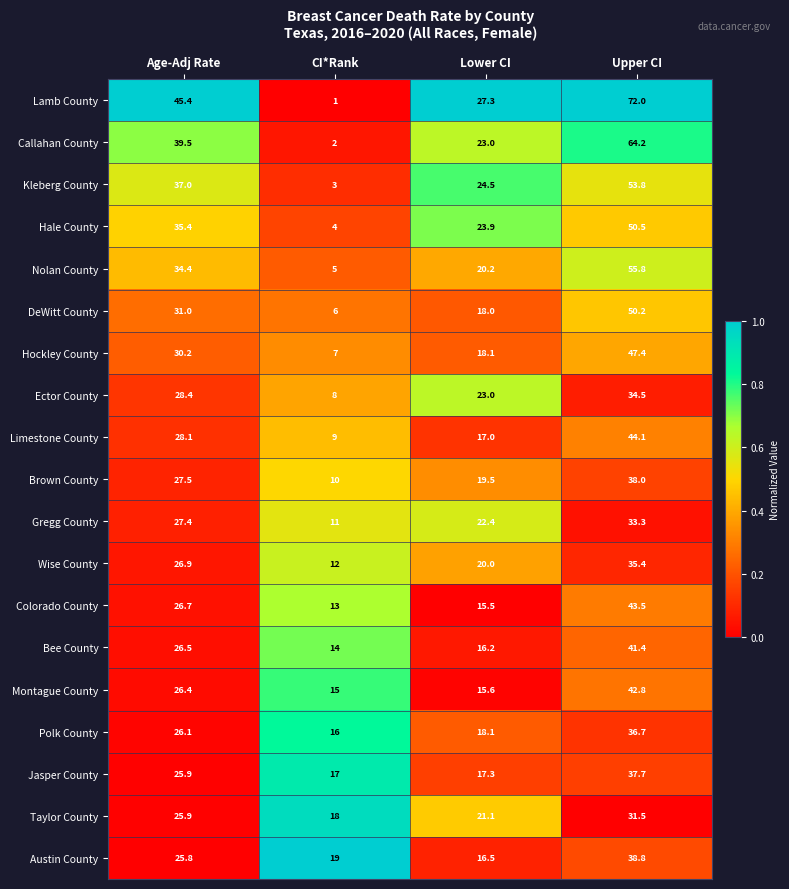

The value of Colorado County at Age-Adj Rate is 26.7. True or false?

True